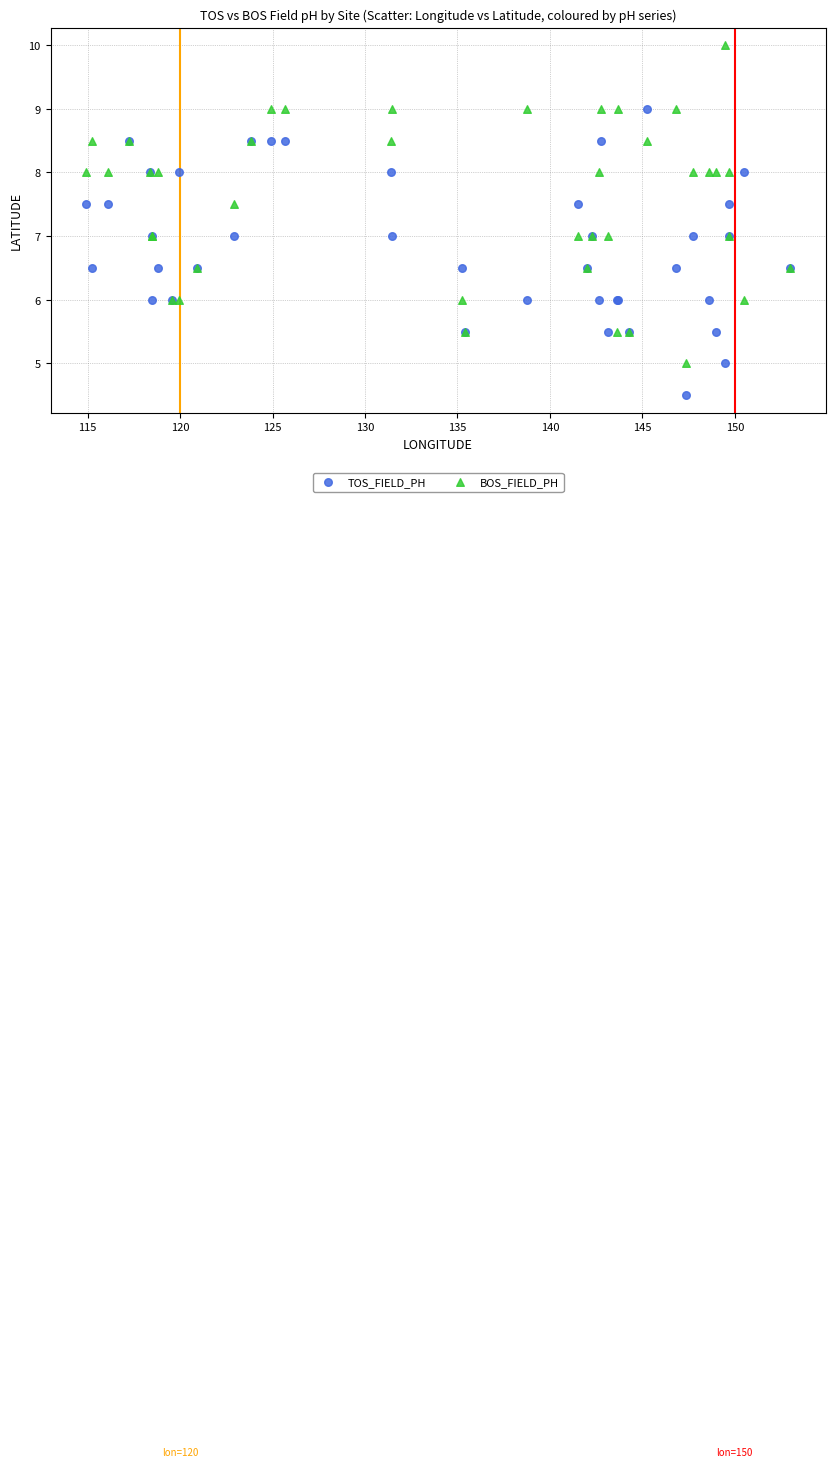

What are all the series names shown in the legend?

TOS_FIELD_PH, BOS_FIELD_PH